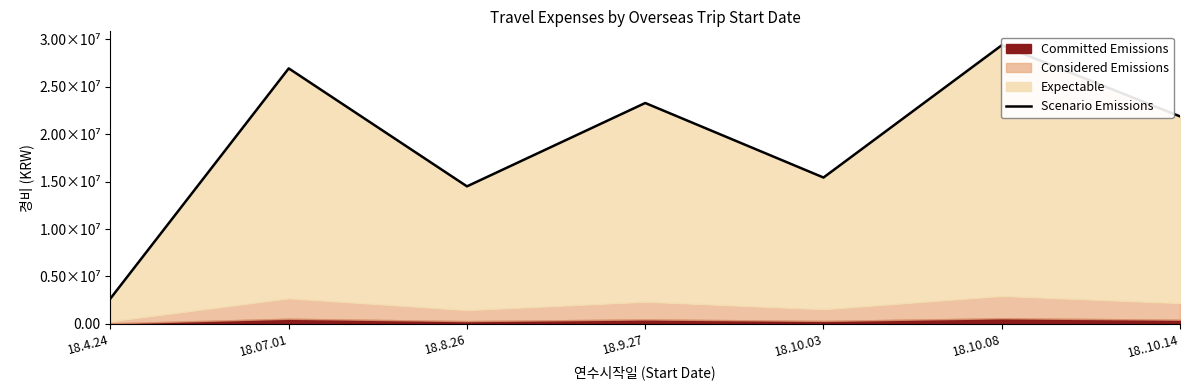

What is the label of the 4th point from the right?

18.9.27